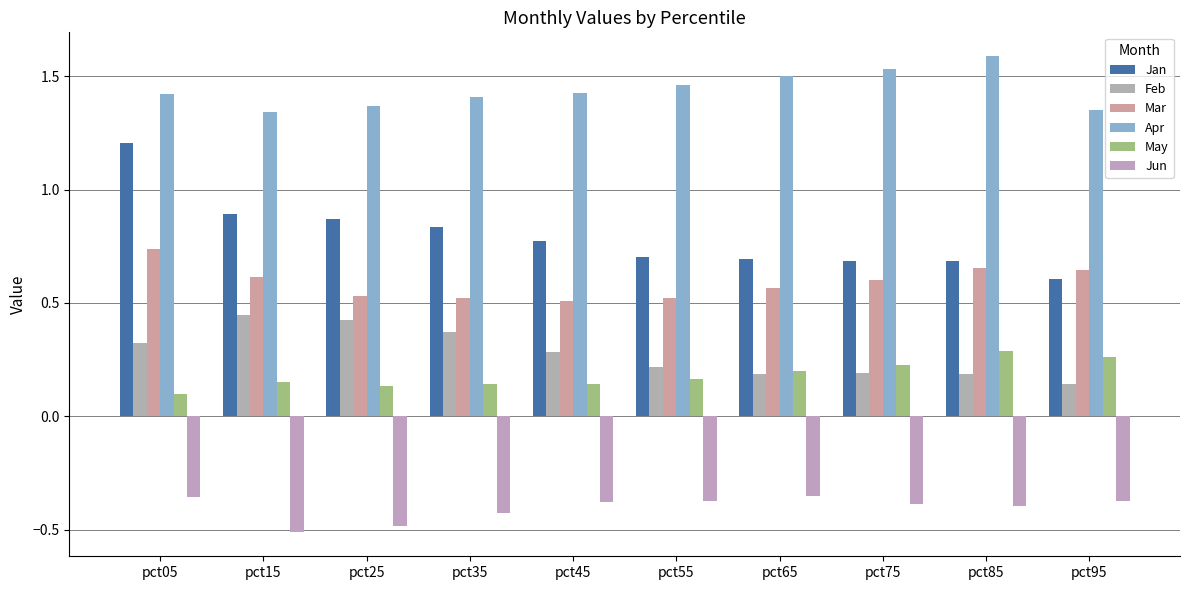

The value of Feb at pct45 is 0.3. True or false?

True